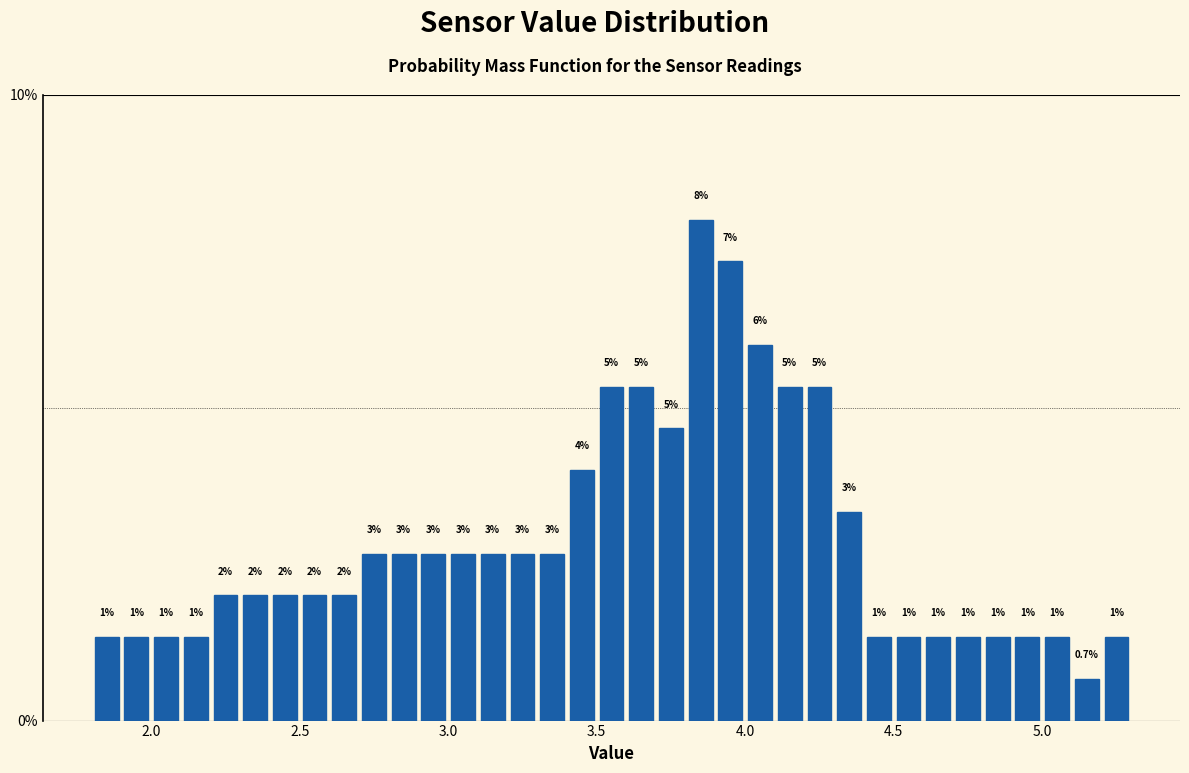

Read against the x-axis, roughly where is the centre of the tallest bar?

3.85